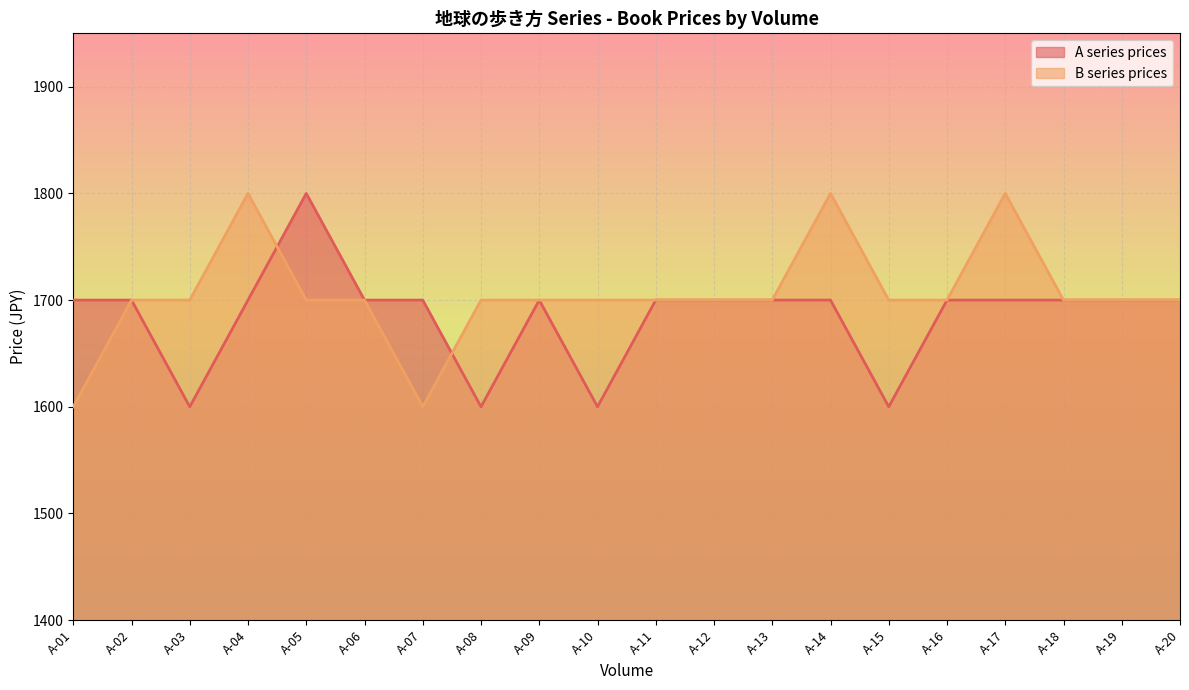

How many data points in A series prices are above 1700?

1